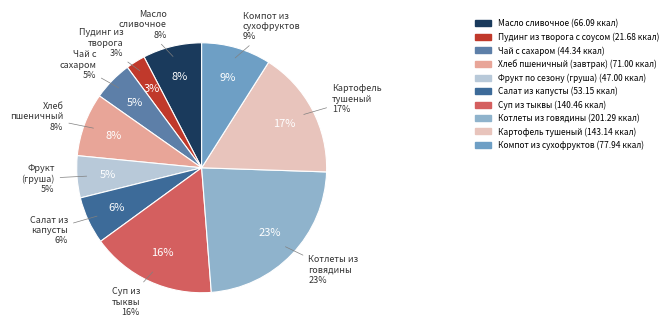

To the nearest percent, what is the combined percentage of Пудинг из творога с соусом and Картофель тушеный?

19%